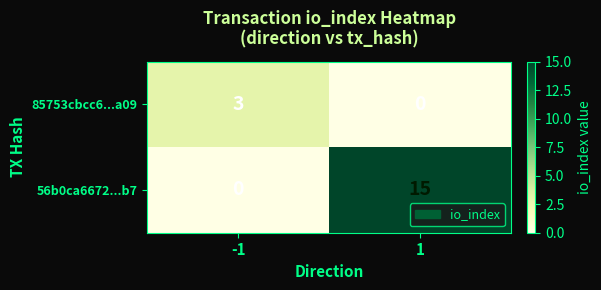

The value of 56b0ca6672...b7 at 1 is 15. True or false?

True